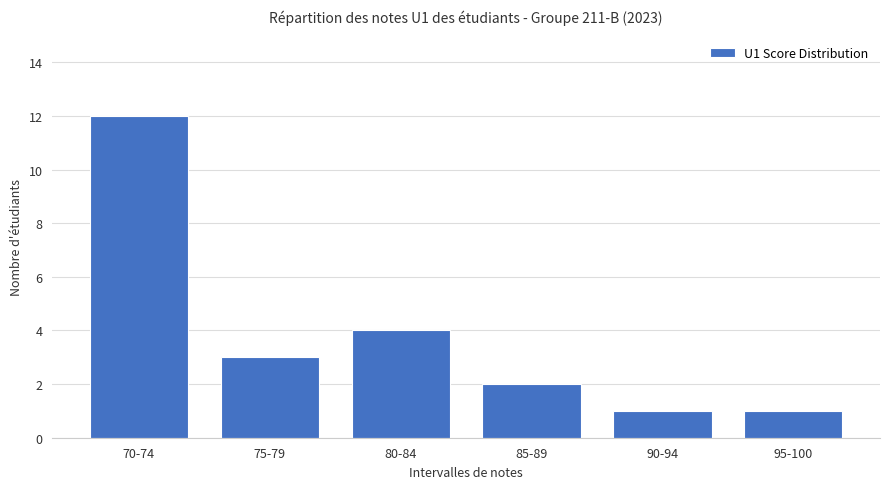

What is the average value?

4